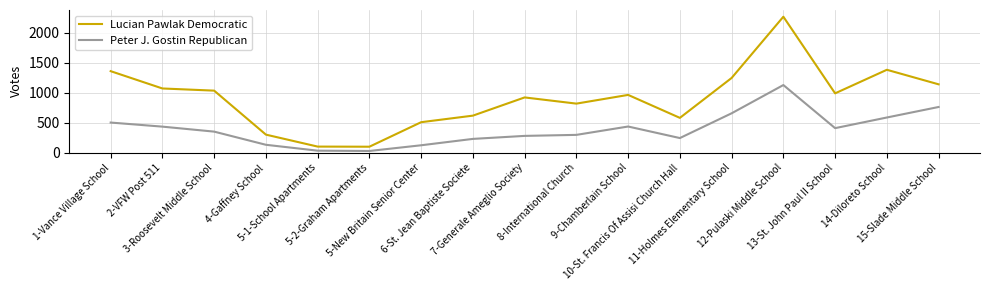

What is the difference between the maximum and minimum values in the Peter J. Gostin Republican series?

1097